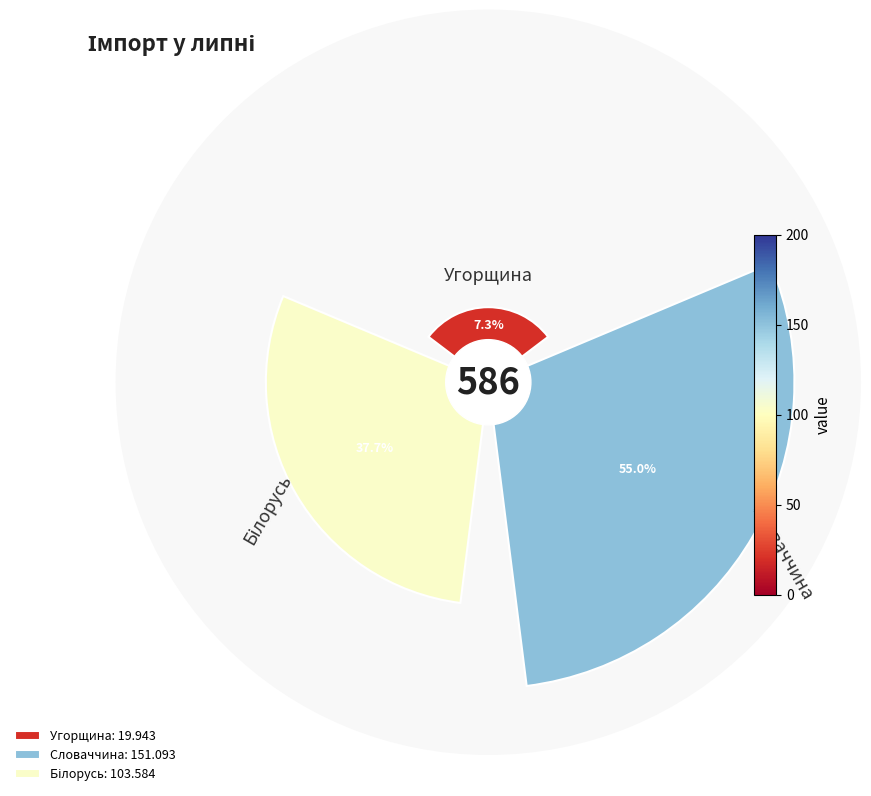

Which category has the biggest portion of the pie?

Словаччина